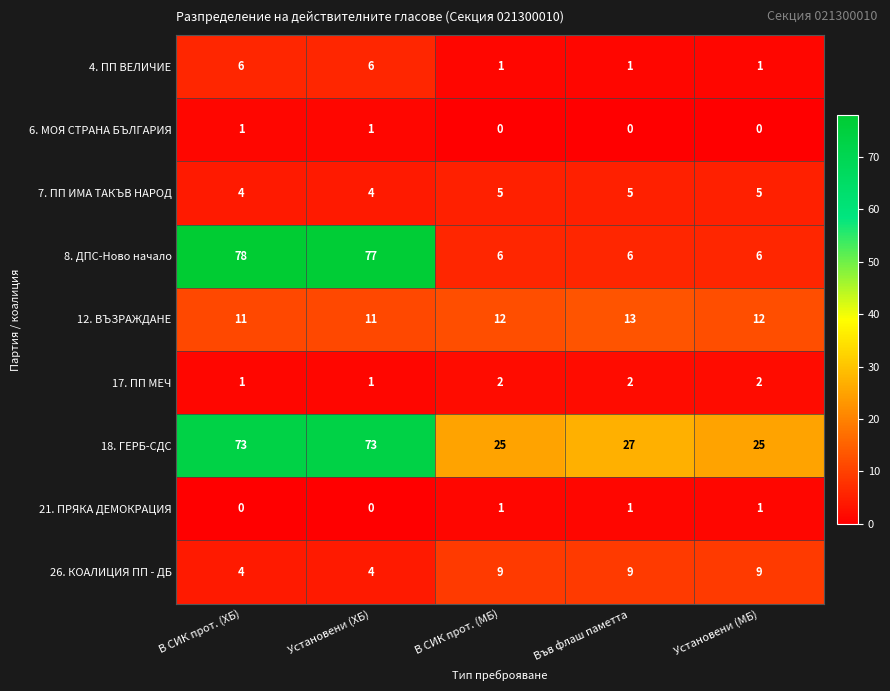

What is the average value of the 18. ГЕРБ-СДС series?

45